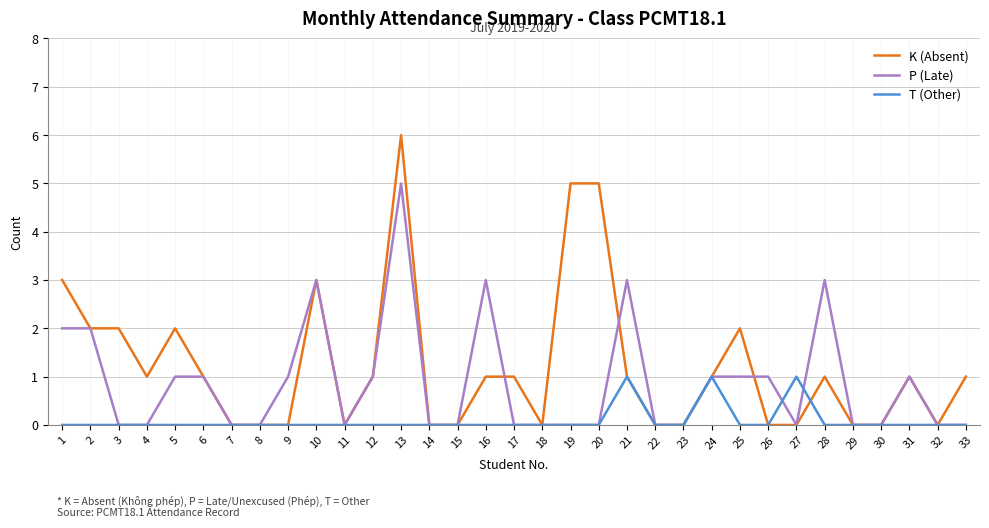

Is it true that K (Absent) equals 2 at 17?

False